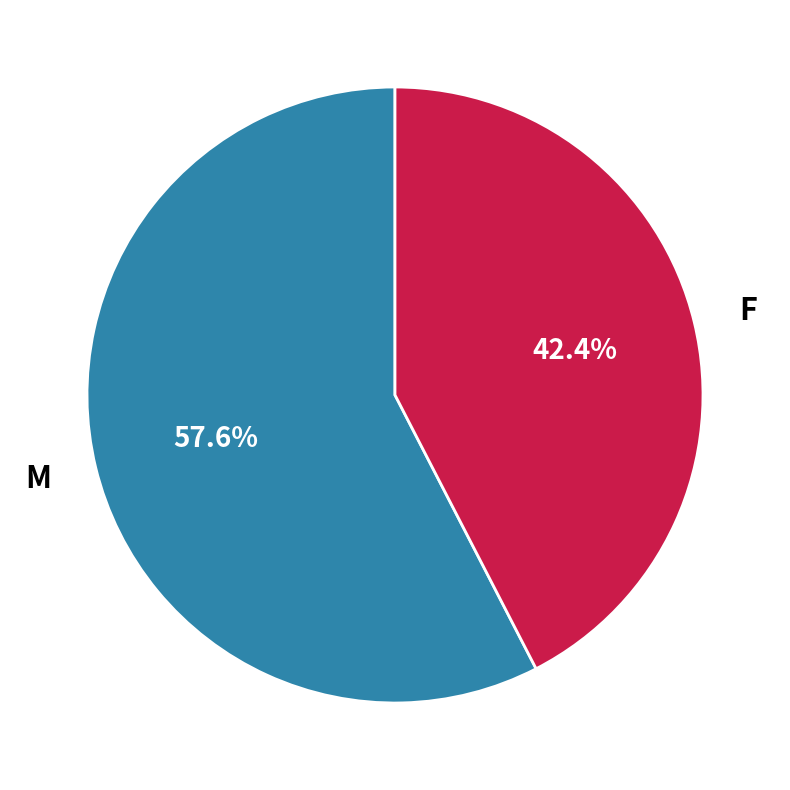

Rank the categories by value from lowest to highest.

F, M